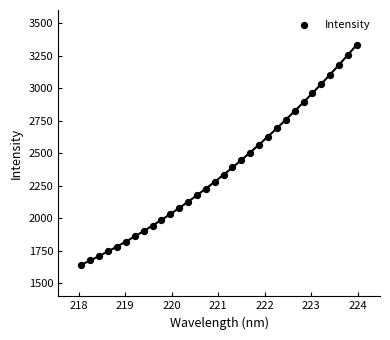

What is the range of Y values (max minus min)?

1690.8